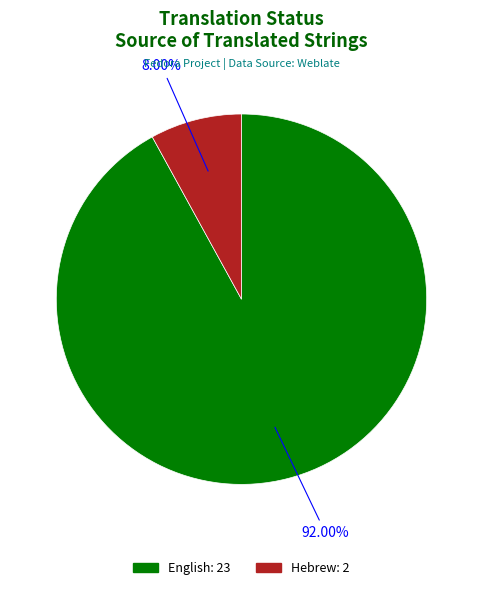

To the nearest percent, what is the difference between the largest and smallest slice percentages?

84%